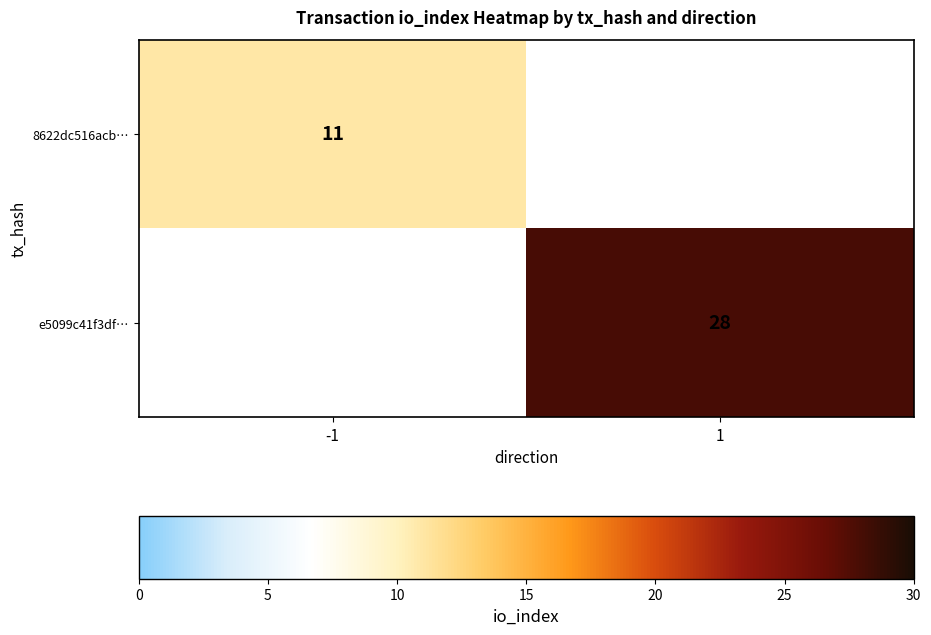

The 8622dc516acb… series shows 4 at -1. True or false?

False